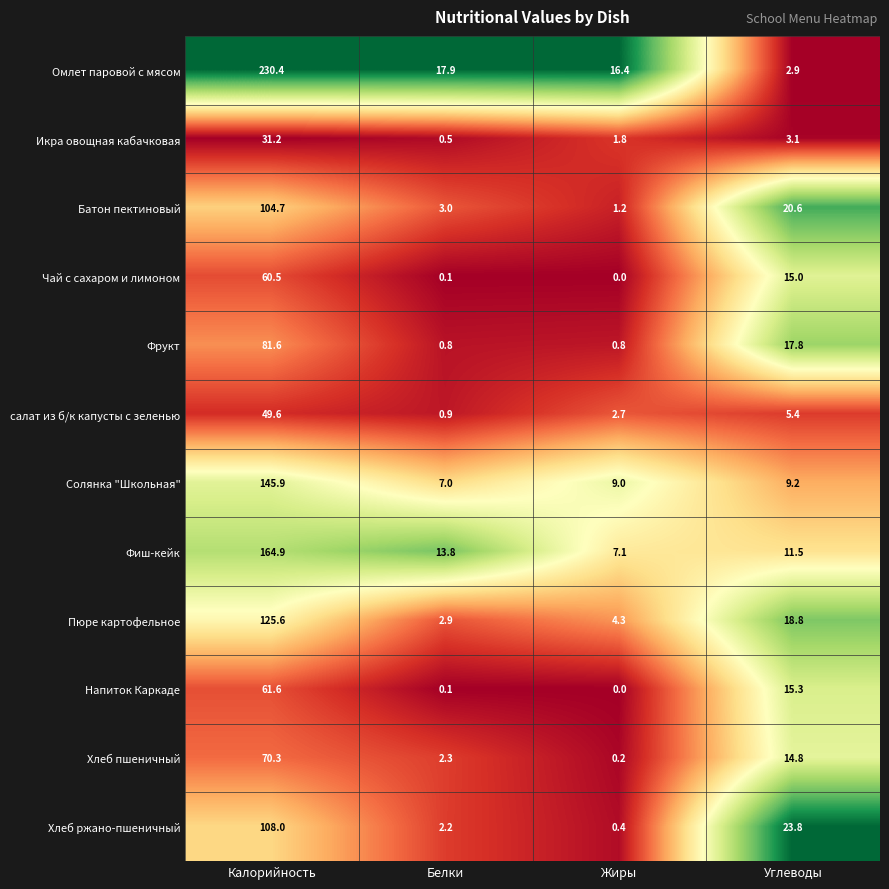

Which series changed the most between Калорийность and Углеводы?

Омлет паровой с мясом